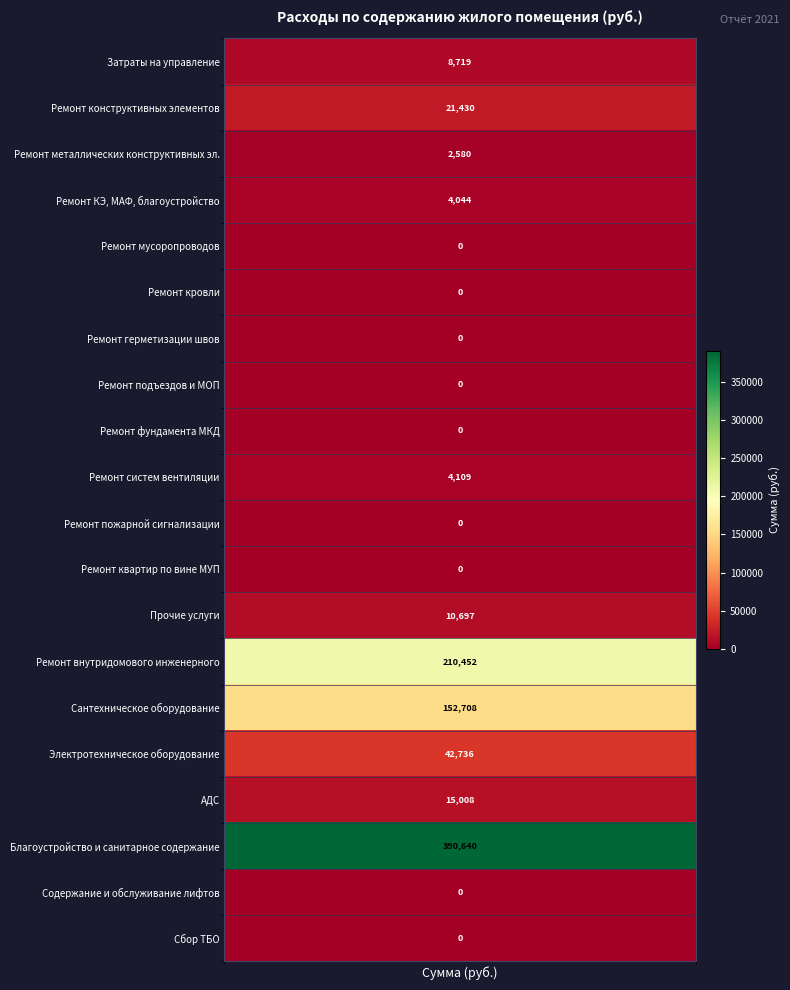

List the labels in order of value, largest first.

3., 2.12., 2.13., 2.14., 2., 2.15., 2.11., 1., 2.8., 2.2., 2.1., 2.3., 2.4., 2.5., 2.6., 2.7., 2.9., 2.10., 4., 5.